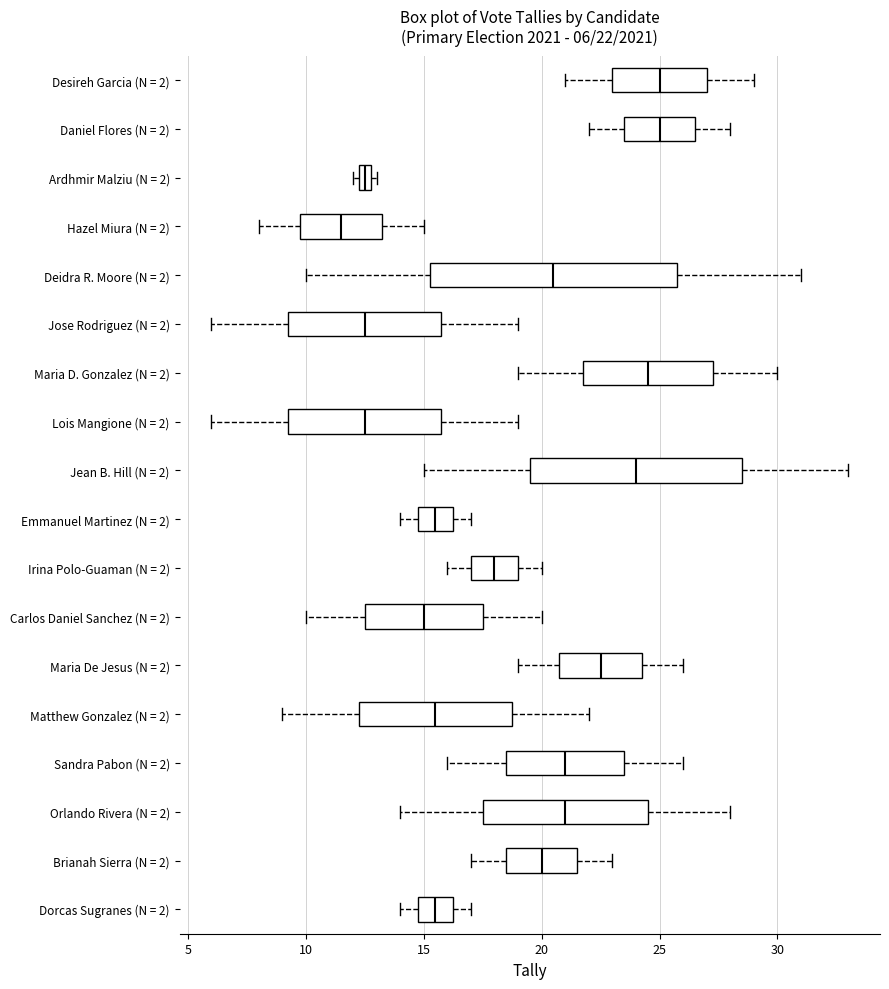

Comparing the boxes themselves (not the whiskers), which one is the widest?

Deidra R. Moore (N = 2)